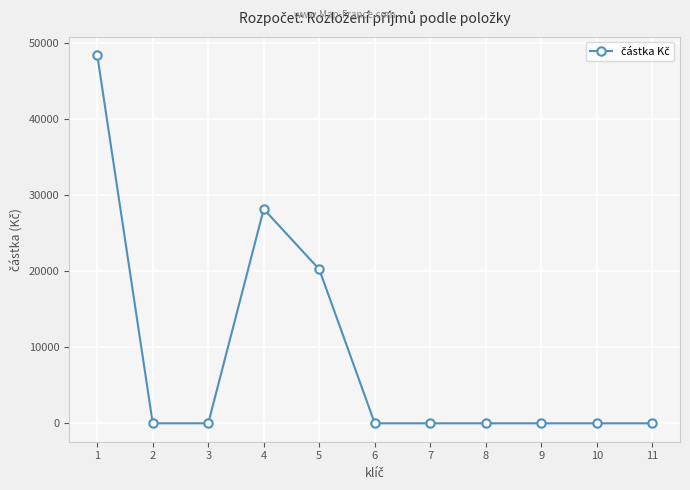

Reading left to right, list all the values displayed in this chart.

1=48426	2=0	3=0	4=28176	5=20250	6=0	7=0	8=0	9=0	10=0	11=0